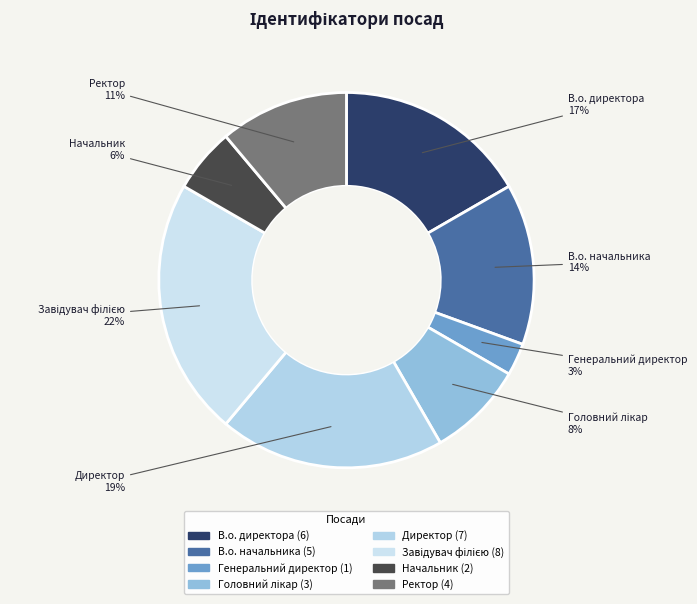

Do Директор and В.о. начальника together represent more than half of the pie?

No